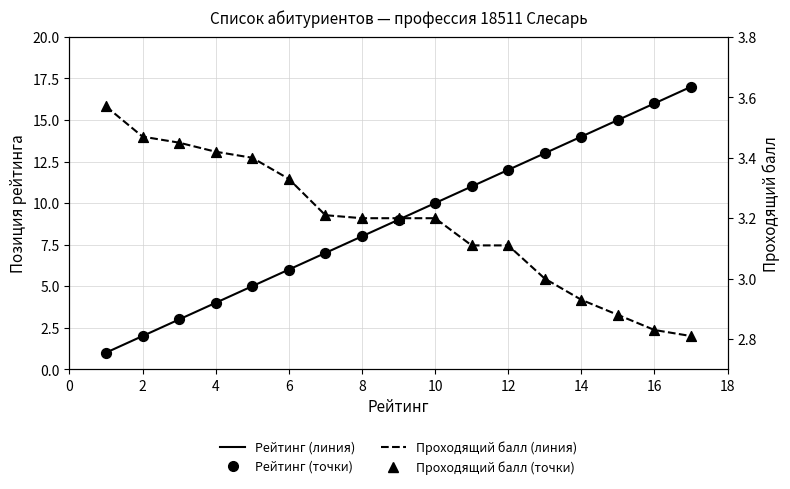

Which series has the largest total across all categories?

Рейтинг (линия)